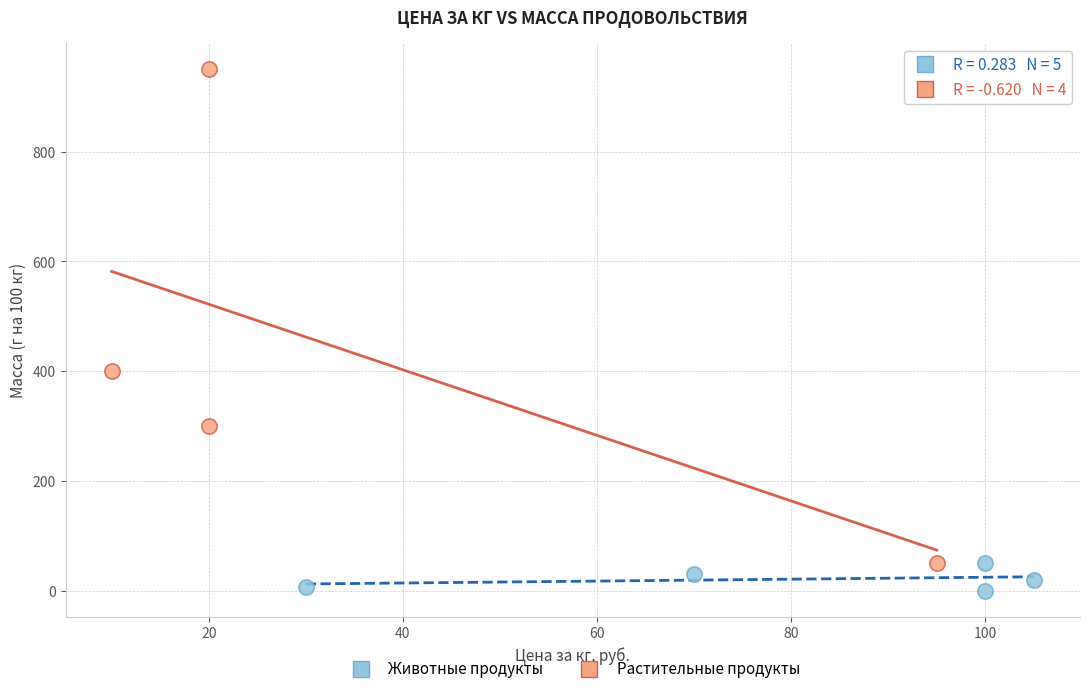

Which series has the largest Y range (max minus min)?

Растительные продукты